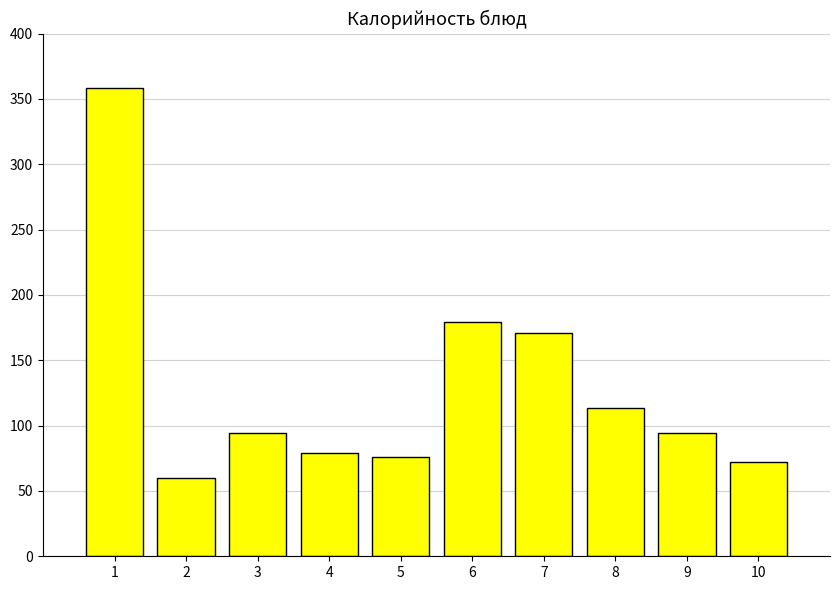

How many bars are there in total?

10